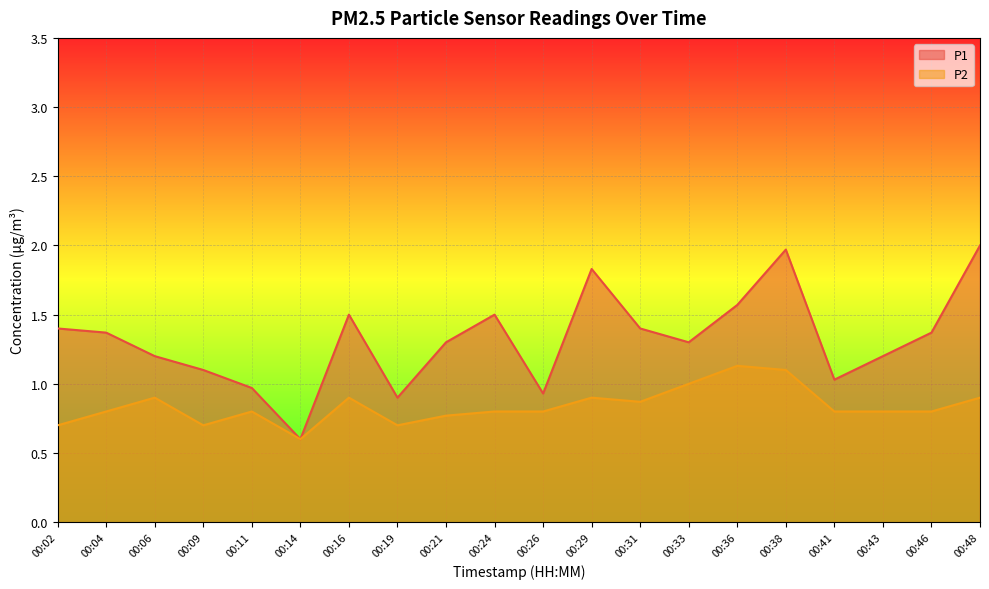

List the series in order of their overall mean, lowest first.

P2, P1